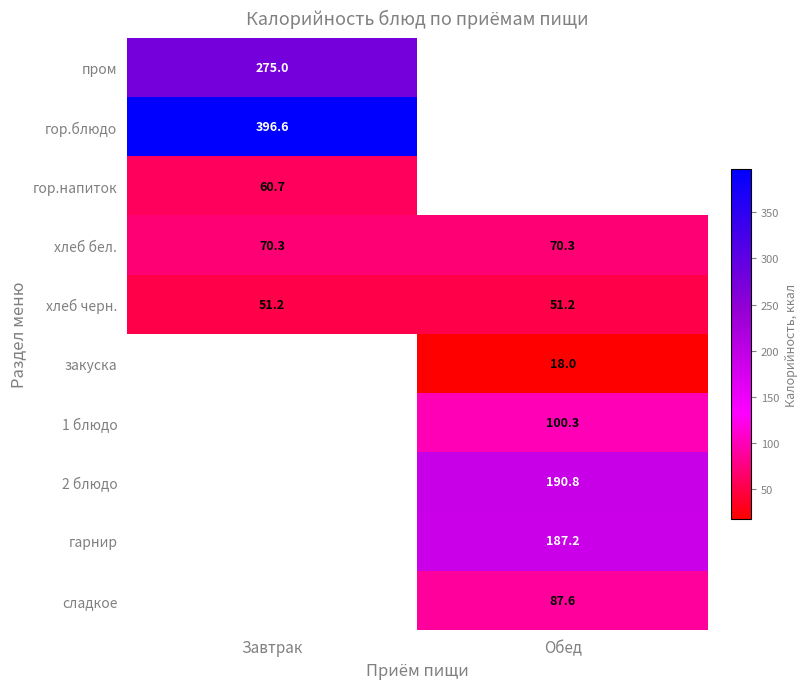

What is the approximate value of хлеб бел. at Обед?

70.3